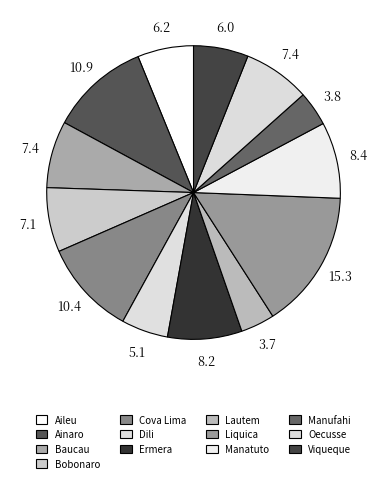

What percentage is the Dili slice, to the nearest percent?

5%